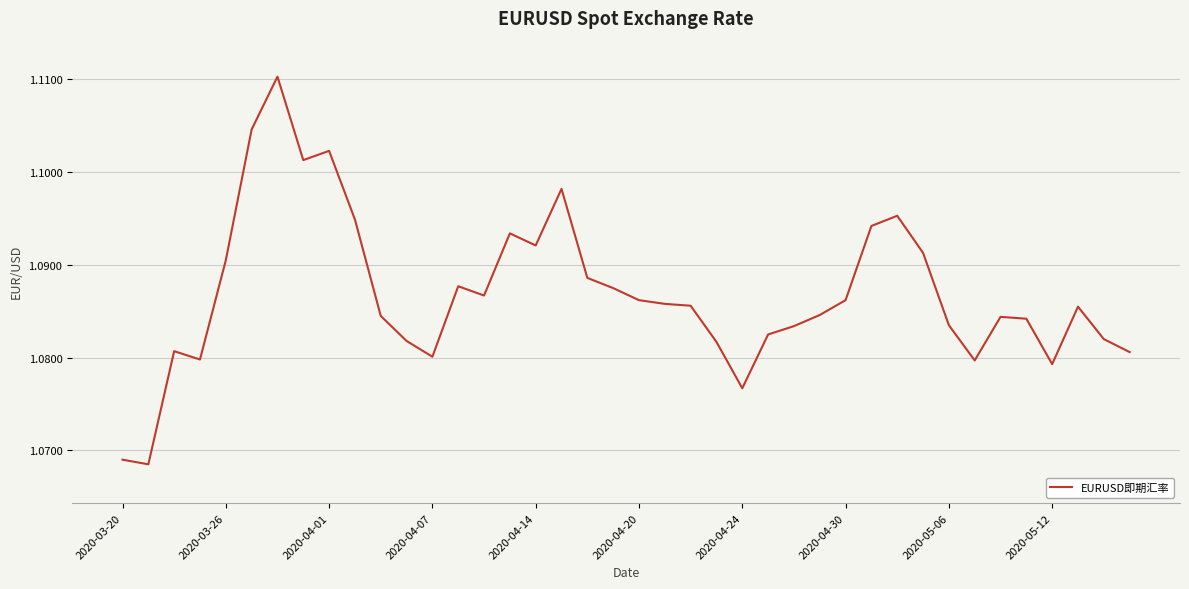

How many categories are shown in the chart?

40